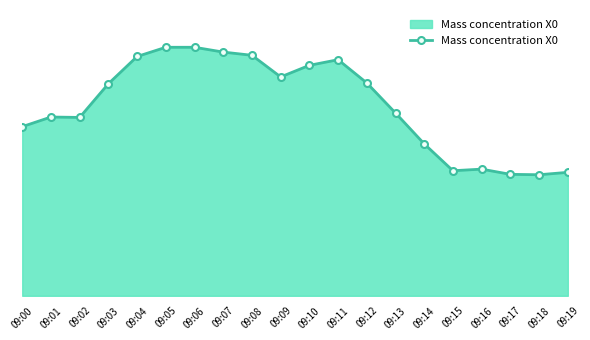

Is this an area chart (filled region under the line)?

Yes